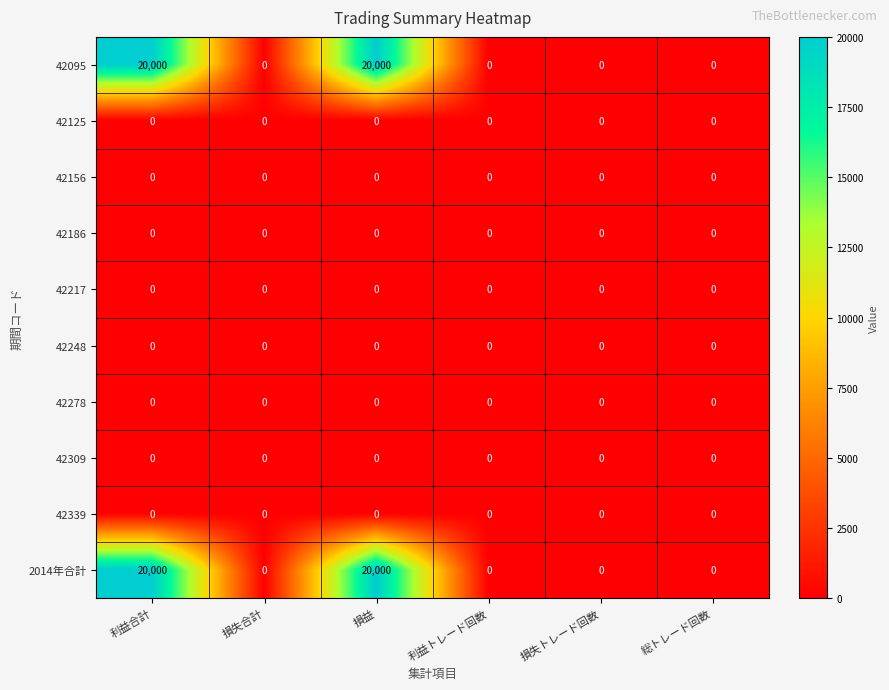

What is the total value across all series at 損益?

40000